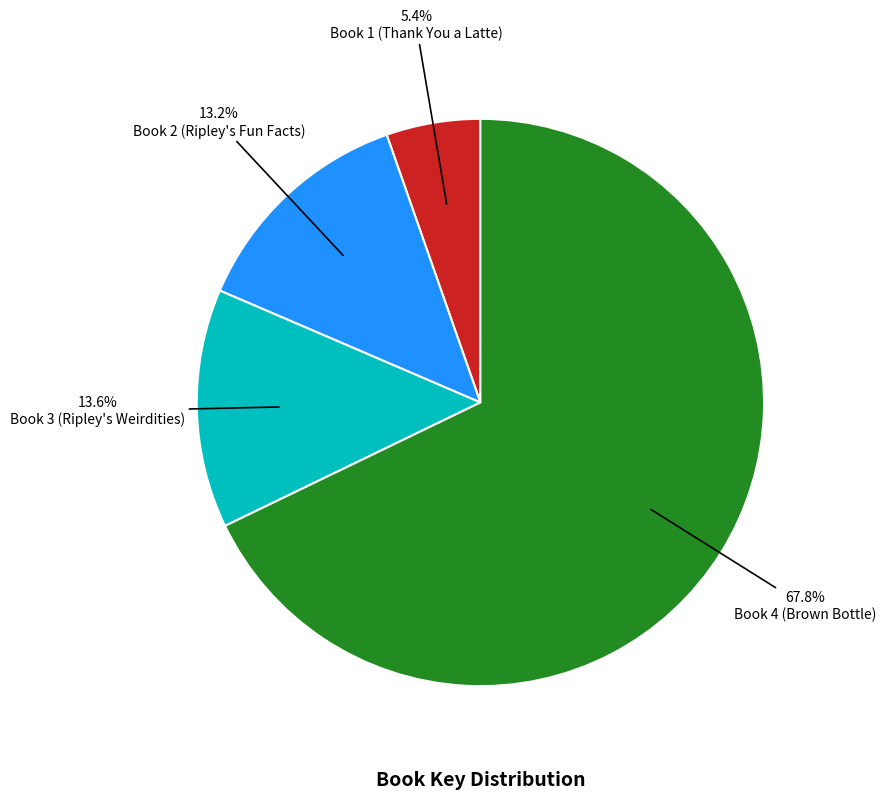

How many slices are in this pie chart?

4